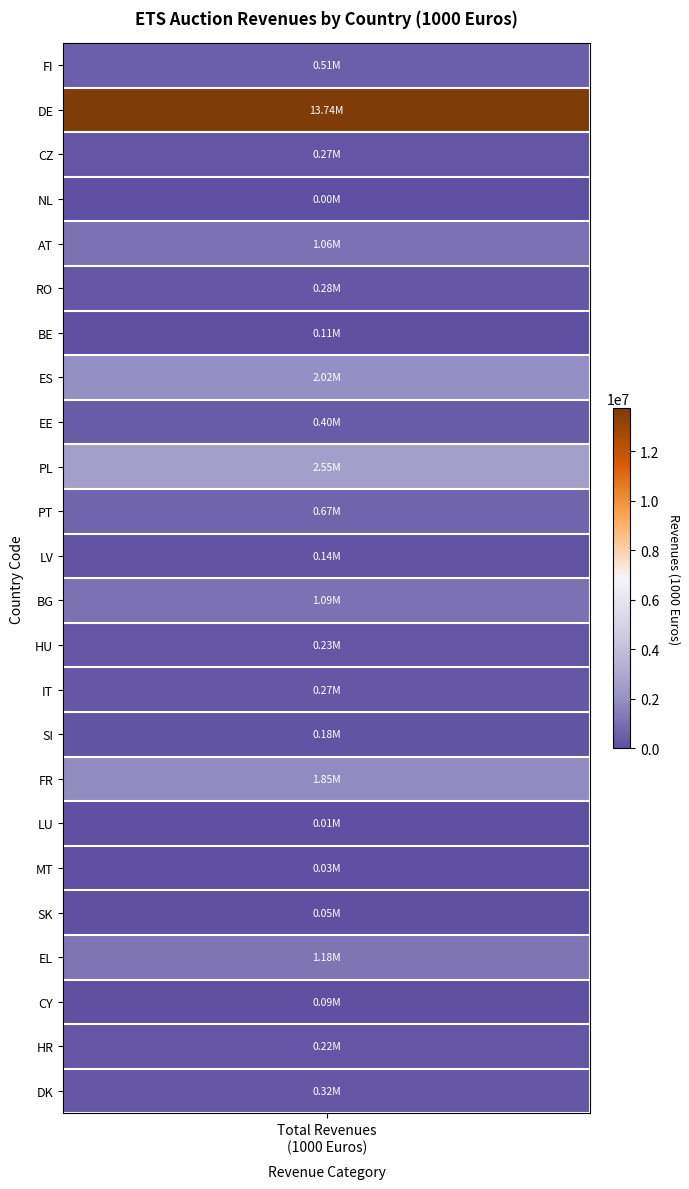

List the labels in order of value, largest first.

DE, PL, ES, FR, EL, BG, AT, PT, FI, EE, DK, RO, IT, CZ, HU, HR, SI, LV, BE, CY, SK, MT, LU, NL